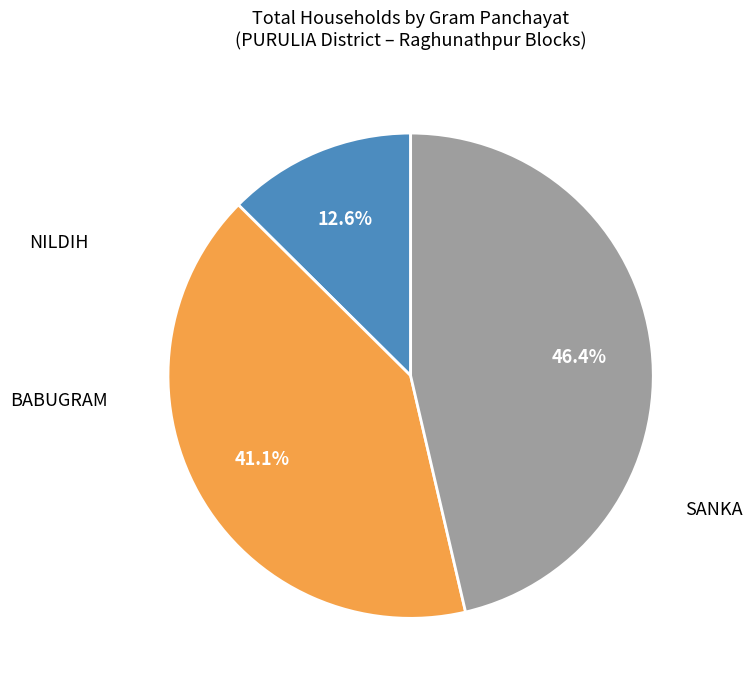

Is there a majority slice in this chart?

No